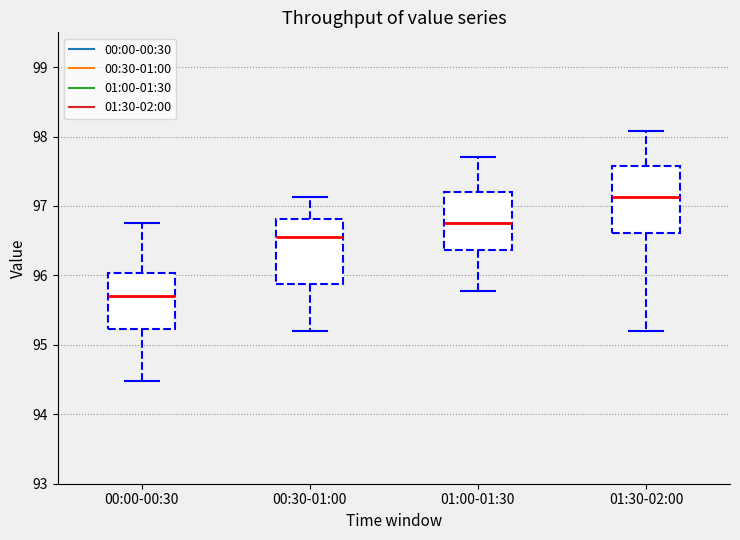

Where does the upper whisker of the box for 01:30-02:00 end on the y-axis? The values are not printed on the chart, so give them approximately, as read against the axis.

98.1